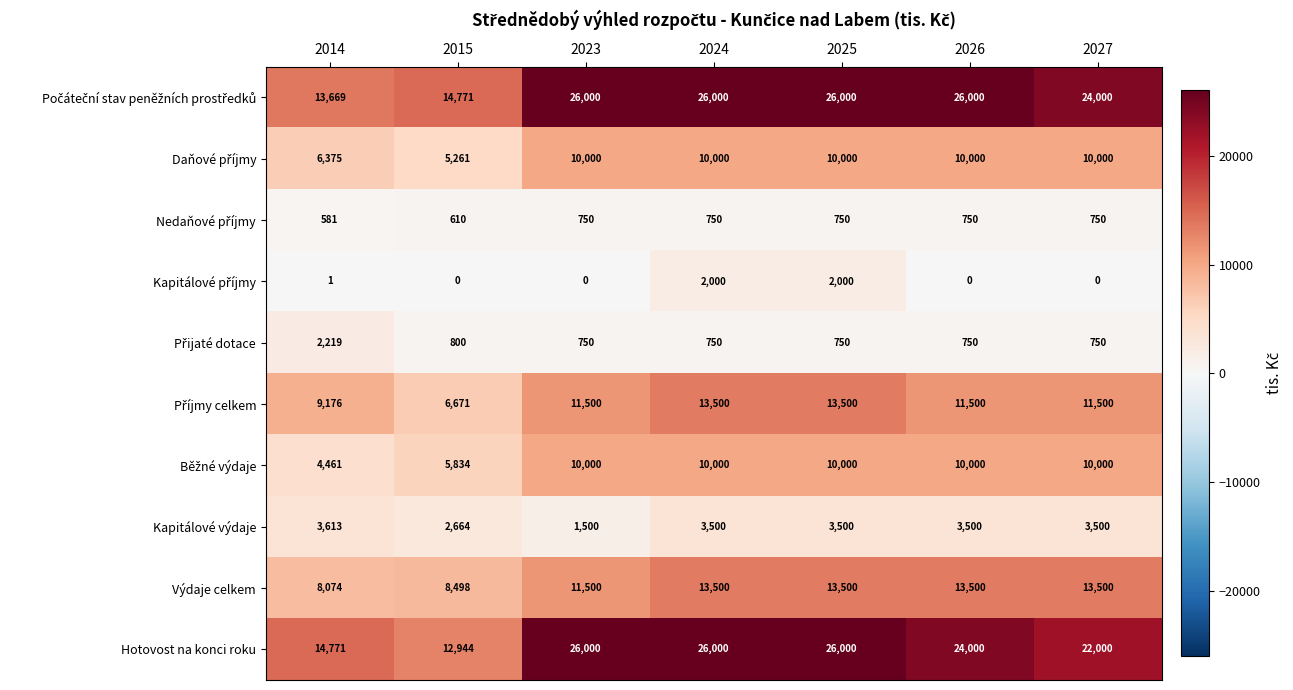

Where is Výdaje celkem nearest to the value 10787?

2023